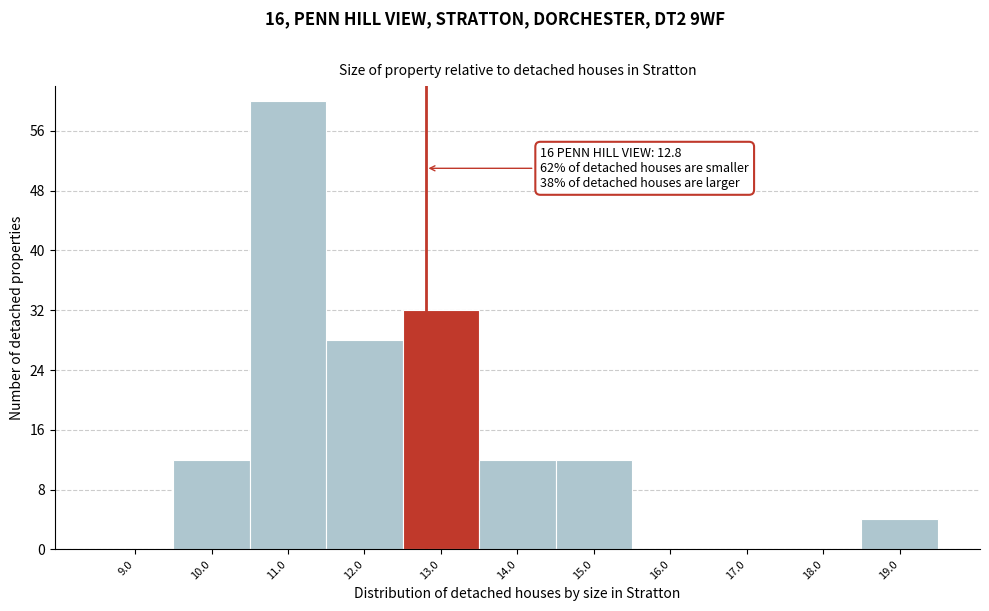

Which range on the x-axis has the tallest bar?

10.5 to 11.5